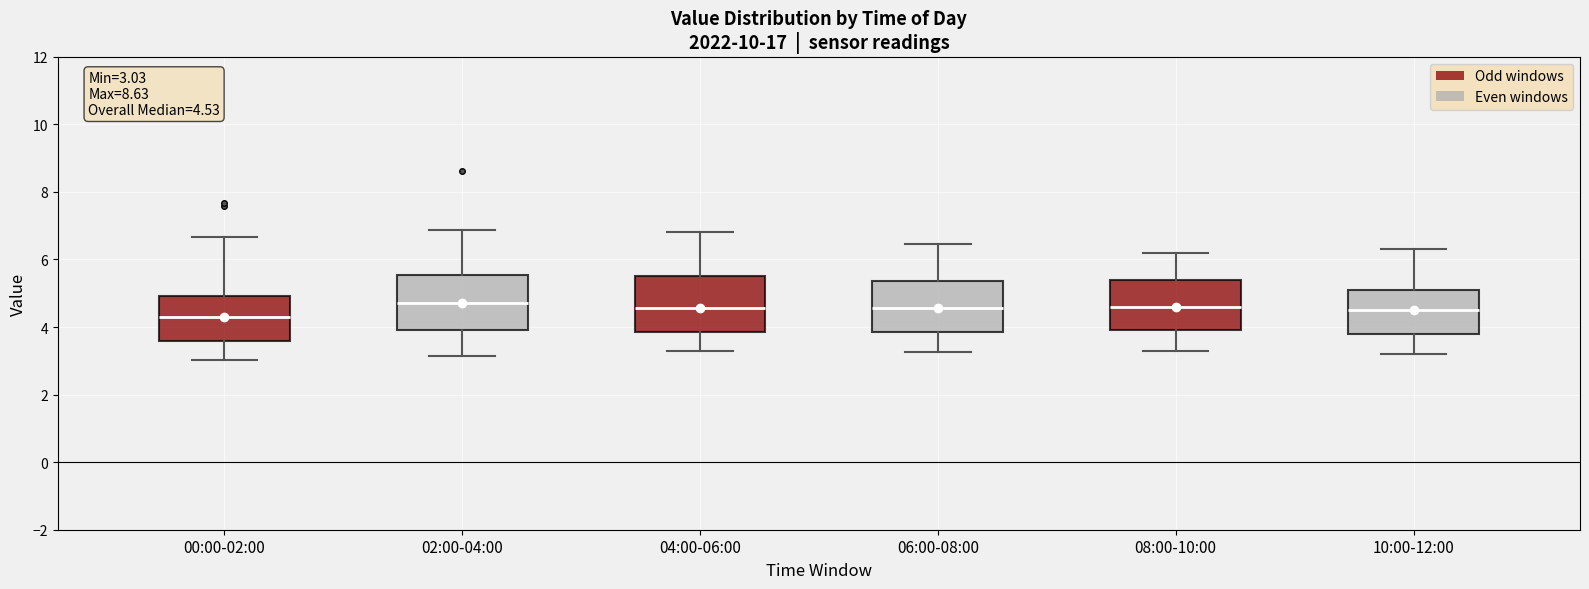

Which box has the lowest median line?

00:00-02:00